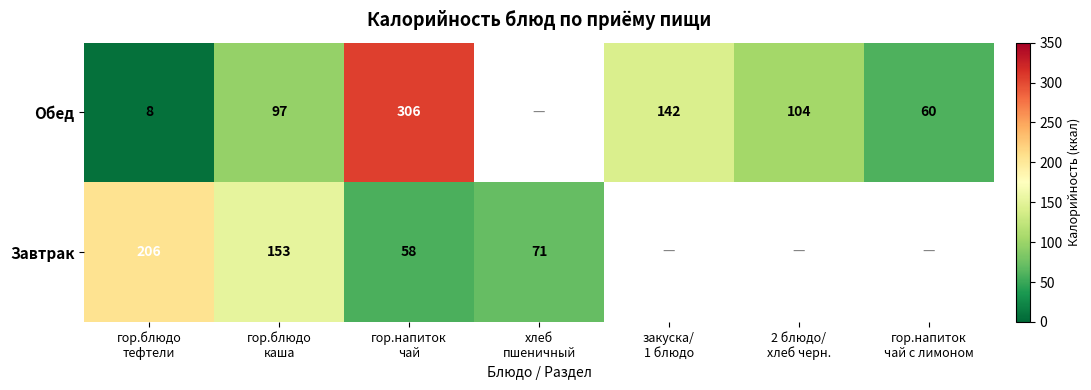

How many values in the Завтрак series are below 206?

3